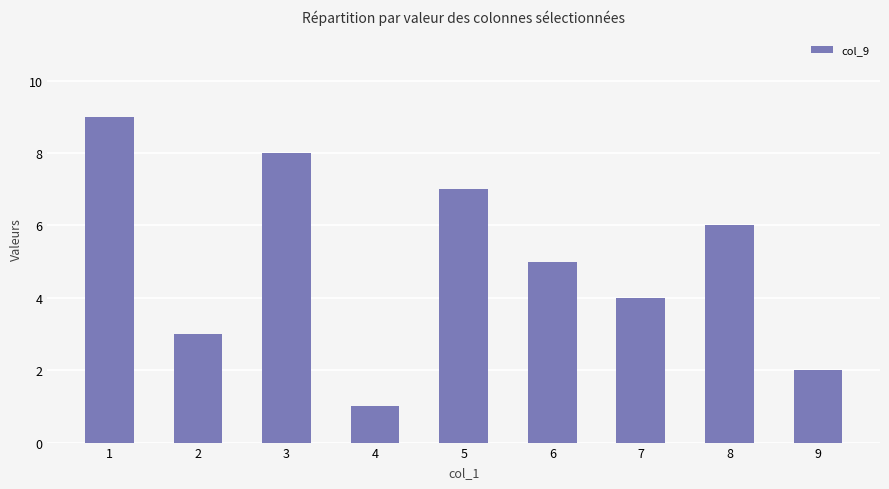

Which has a higher value, 4 or 1?

1